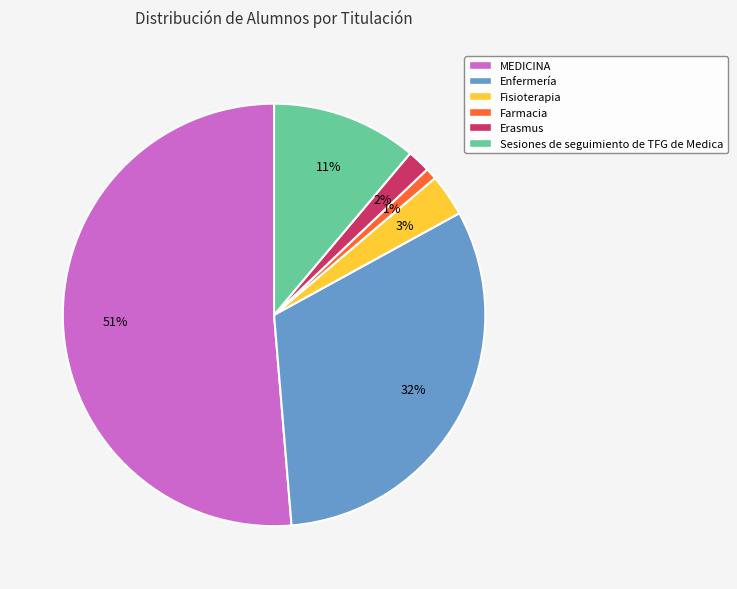

What percentage is the Enfermería slice, to the nearest percent?

32%